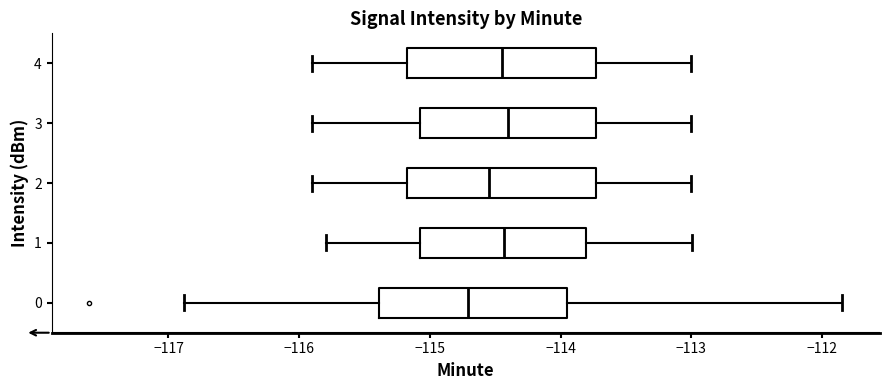

Where is the right edge of the box at y = 2 on the x-axis? The values are not printed on the chart, so give them approximately, as read against the axis.

-113.7